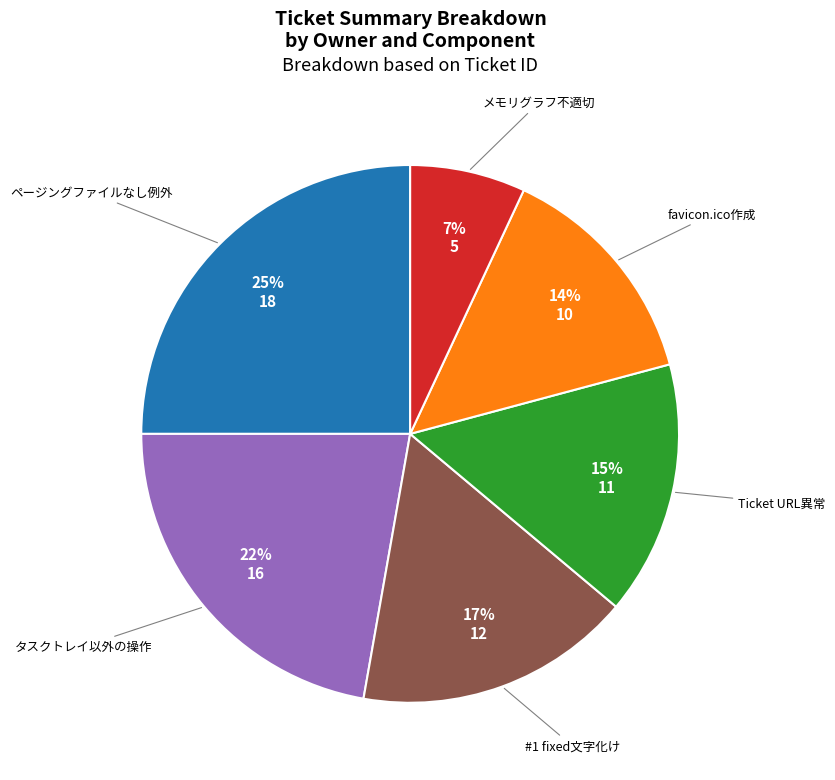

Do Ticket URL異常 and メモリグラフ不適切 together represent more than half of the pie?

No